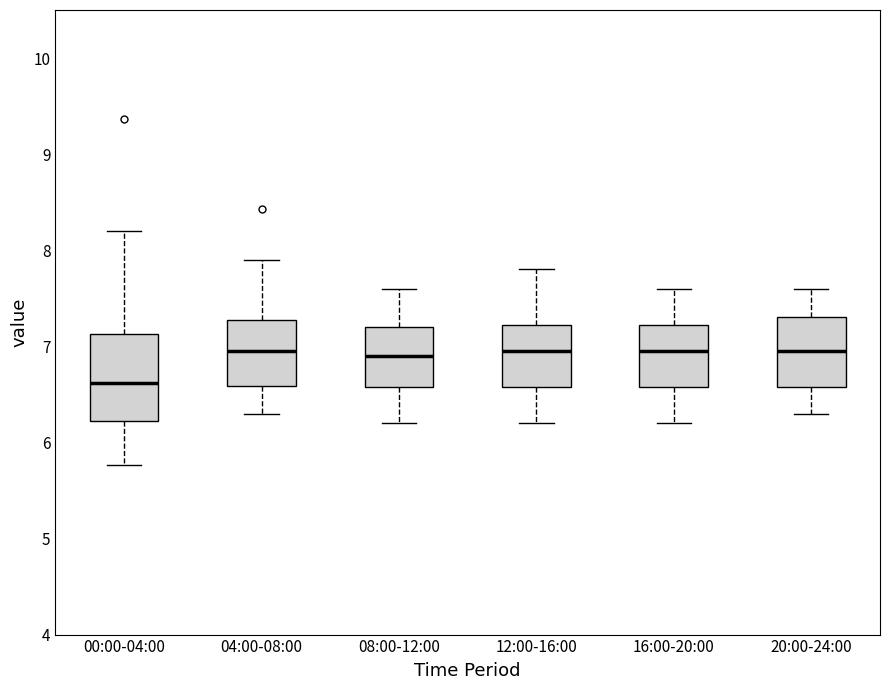

Reading left to right, read every box against the y-axis: the position of its median line, the range the box covers, and the ends of its whiskers. The values are not printed on the chart, so give them approximately, as read against the axis.

00:00-04:00: median 6.6, box 6.2 to 7.1, whiskers 5.8 to 8.2
04:00-08:00: median 7.0, box 6.6 to 7.3, whiskers 6.3 to 7.9
08:00-12:00: median 6.9, box 6.6 to 7.2, whiskers 6.2 to 7.6
12:00-16:00: median 7.0, box 6.6 to 7.2, whiskers 6.2 to 7.8
16:00-20:00: median 7.0, box 6.6 to 7.2, whiskers 6.2 to 7.6
20:00-24:00: median 7.0, box 6.6 to 7.3, whiskers 6.3 to 7.6